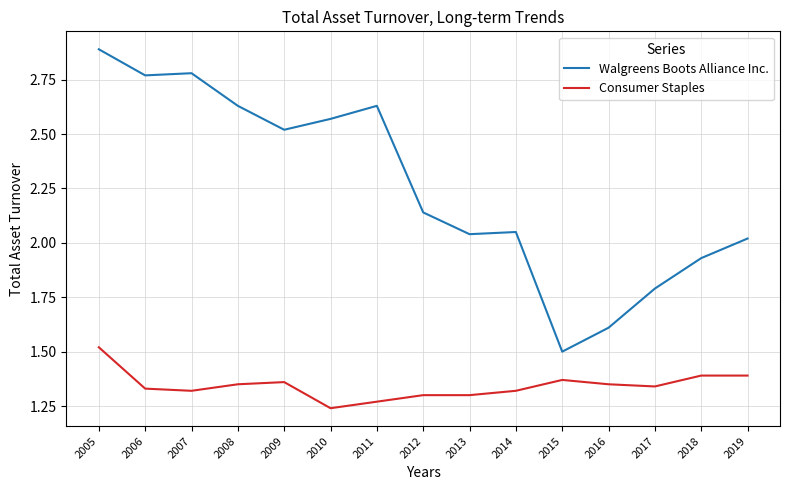

What is the total value across all series at 2014?

3.4